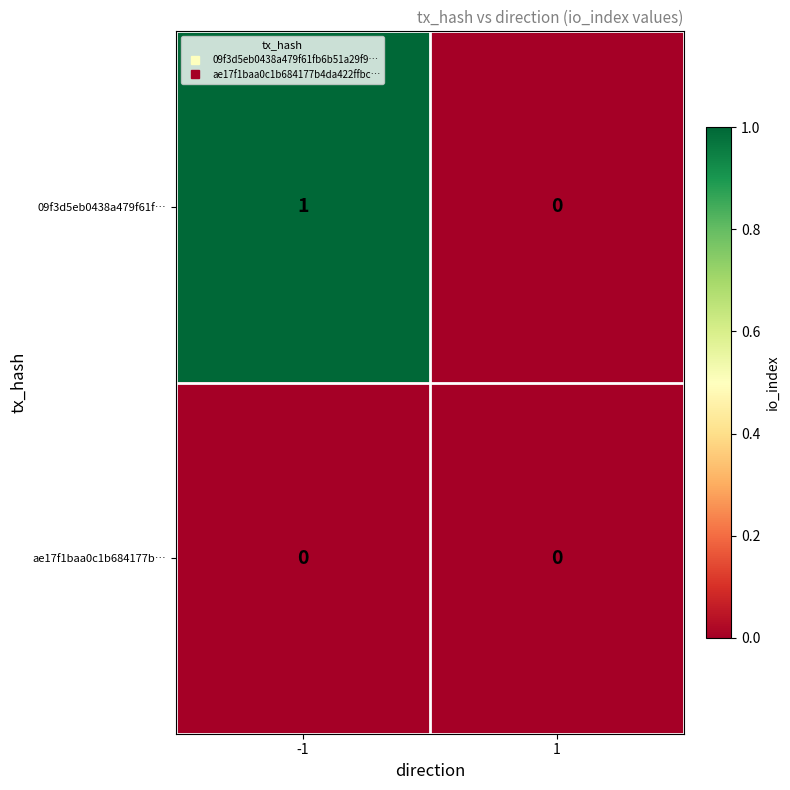

List the series in order of their peak value, lowest first.

ae17f1baa0c1b684177b…, 09f3d5eb0438a479f61f…